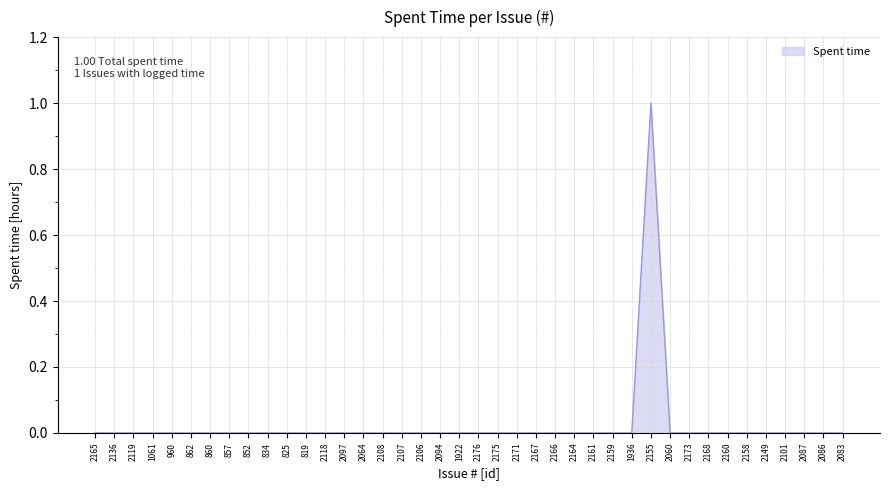

What position from the right is 860?

34